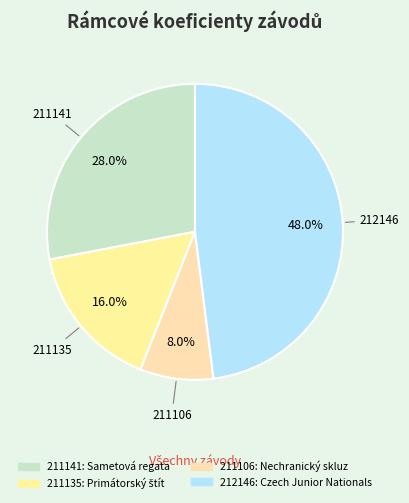

To the nearest percent, what is the average slice percentage?

25%